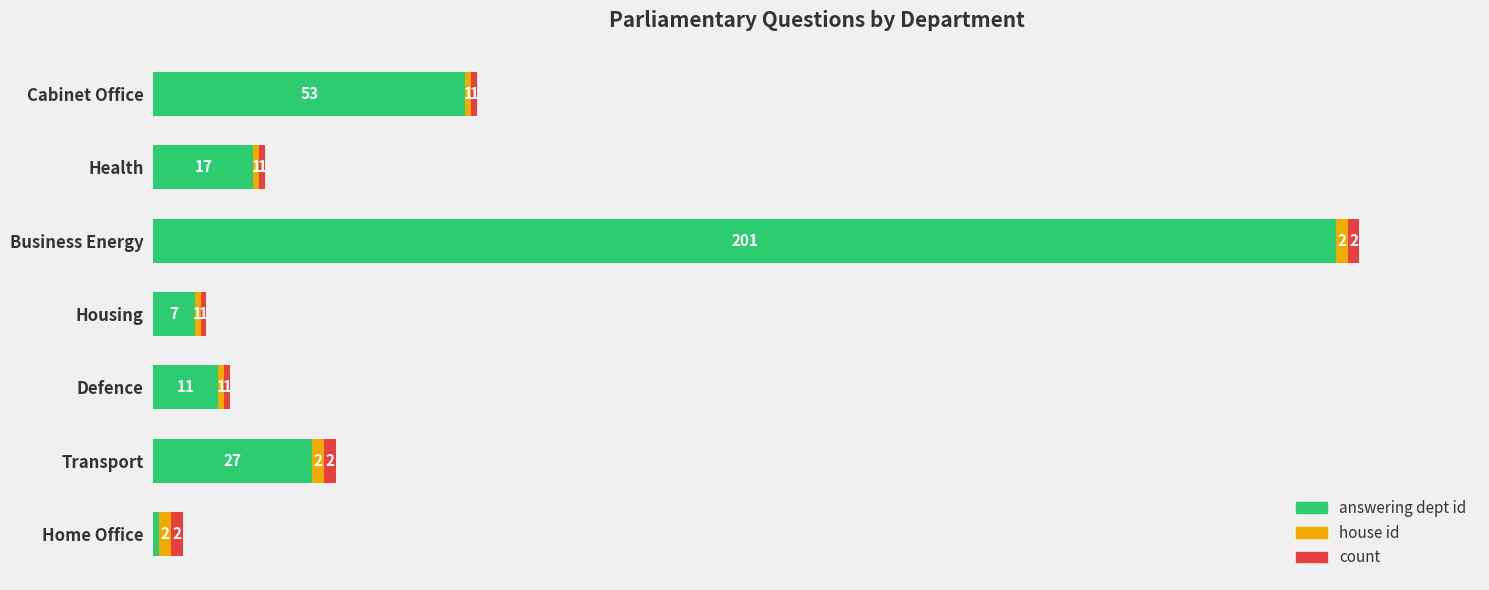

Which category has the lowest value in the answering dept id series?

Home Office